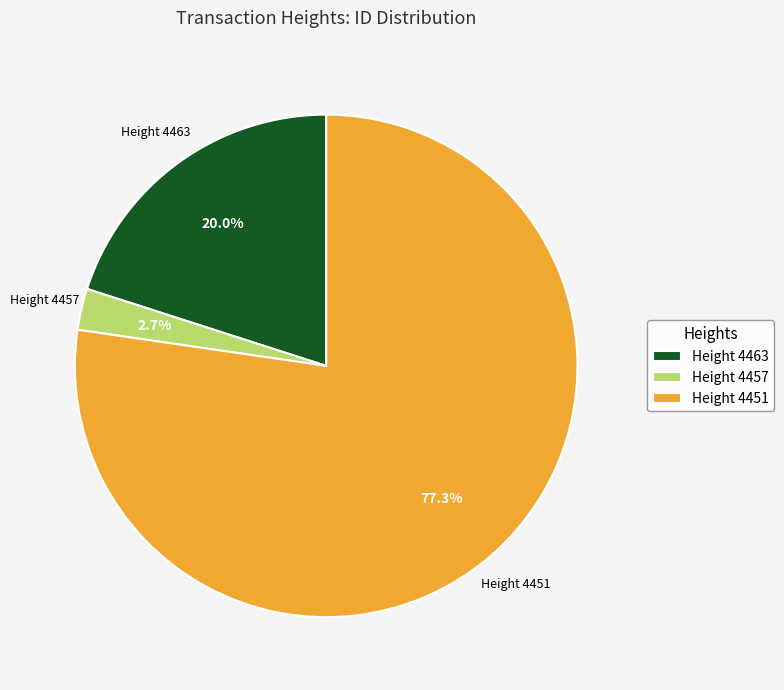

What is the total percentage of Height 4463 and Height 4457?

22.7%